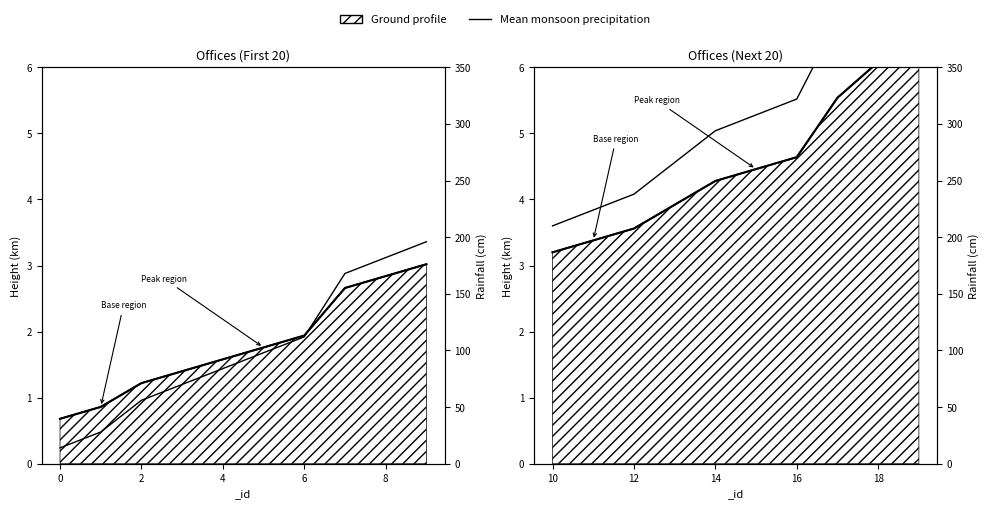

True or false: map_id (scaled) has more than 0 points higher than both neighbors.

False